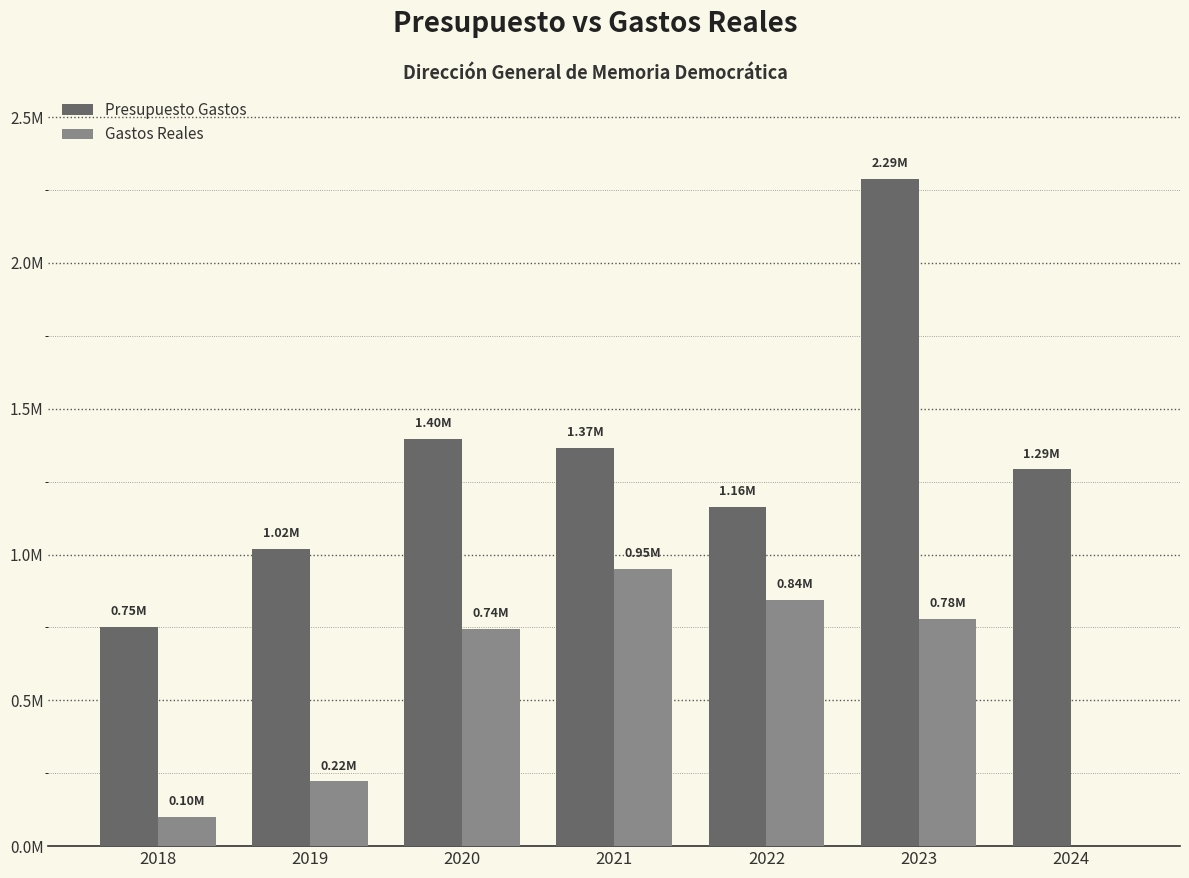

The Presupuesto Gastos series shows 1588636.3 at 2022. True or false?

False